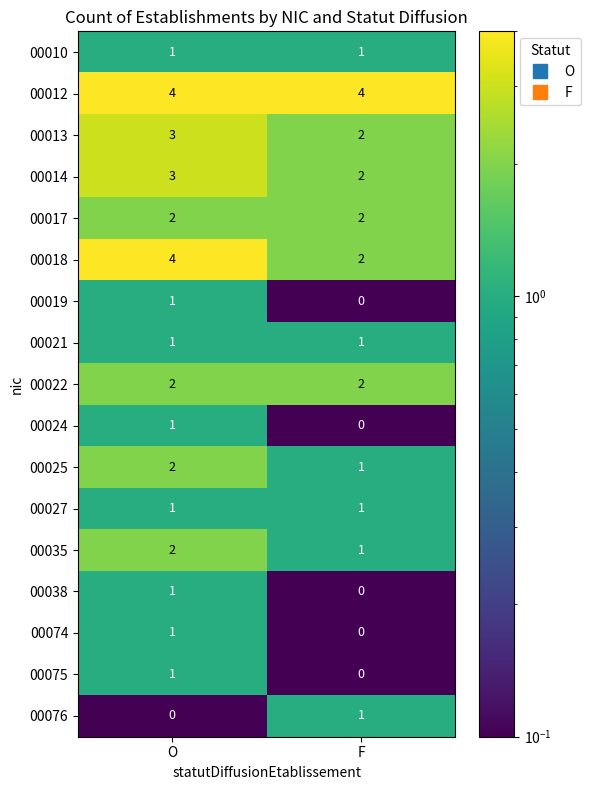

At which label does 00024 reach its minimum?

F